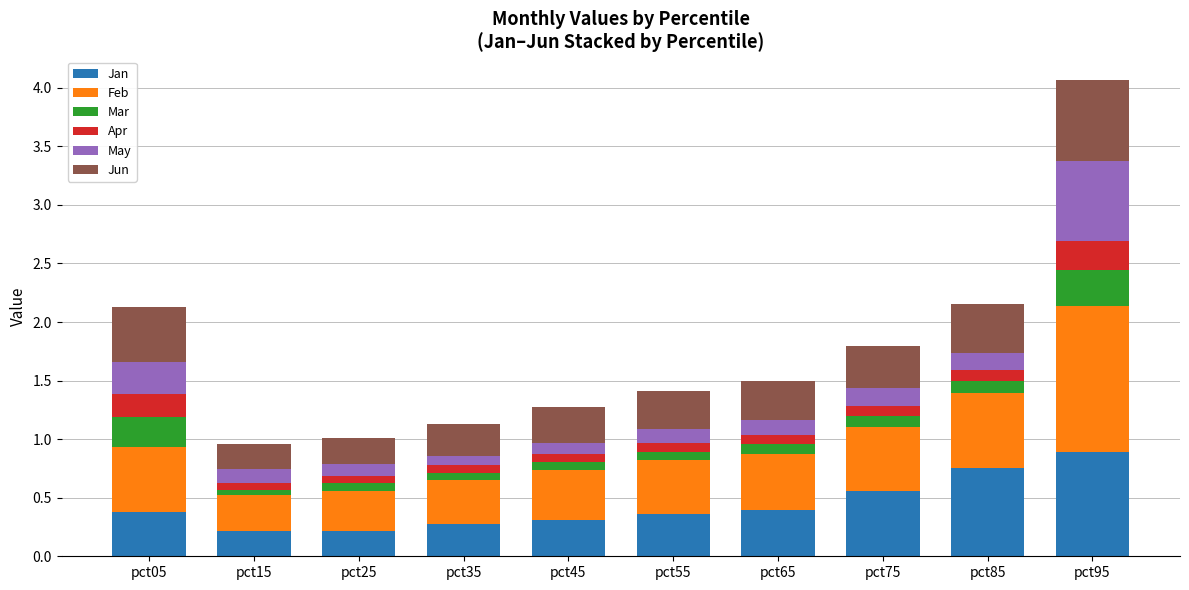

At which label does Jan reach its peak?

pct95